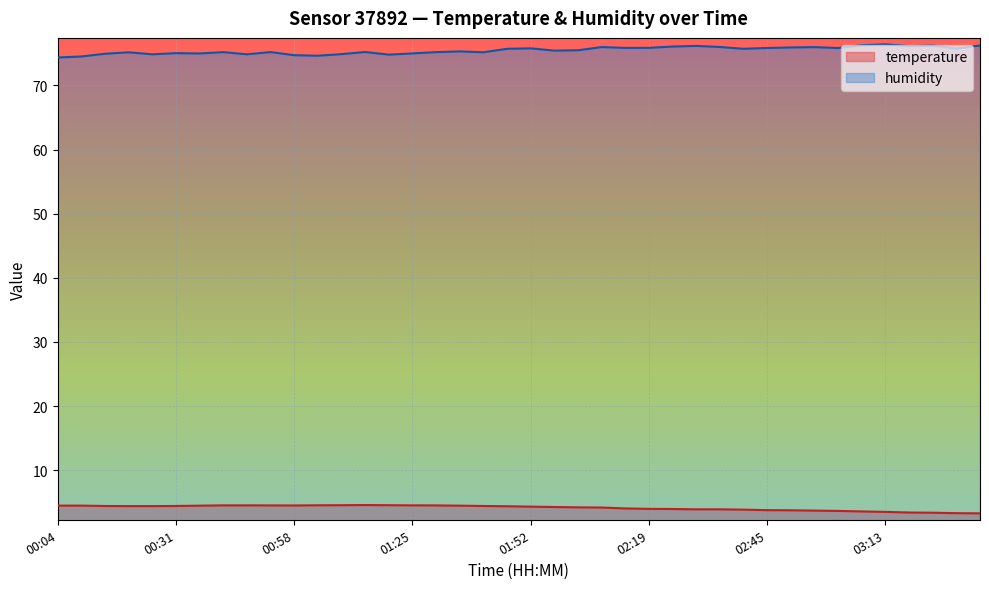

What is the difference between the highest and lowest values at 00:42?

70.6